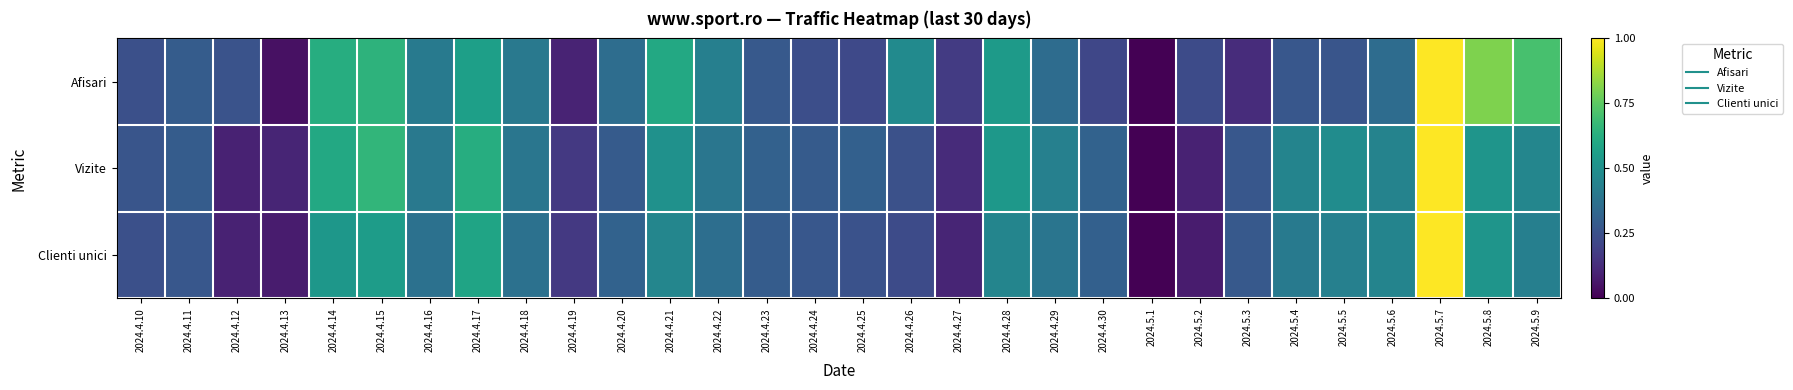

What is the difference between the highest and lowest values at 2024.5.9?

0.3